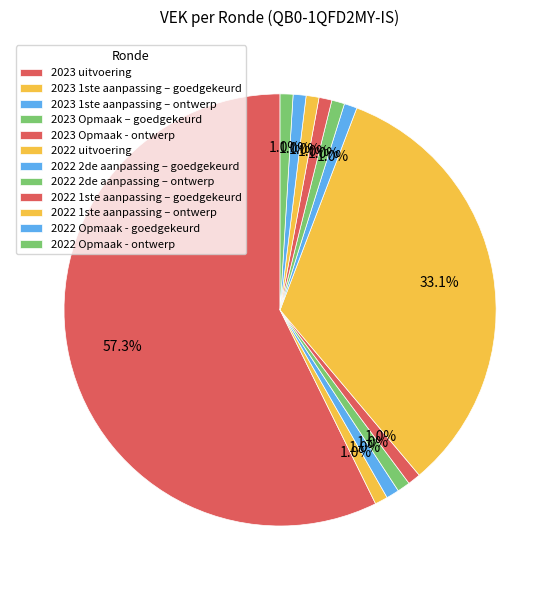

How much of the chart is everything except 2023 1ste aanpassing – ontwerp?

99.0%